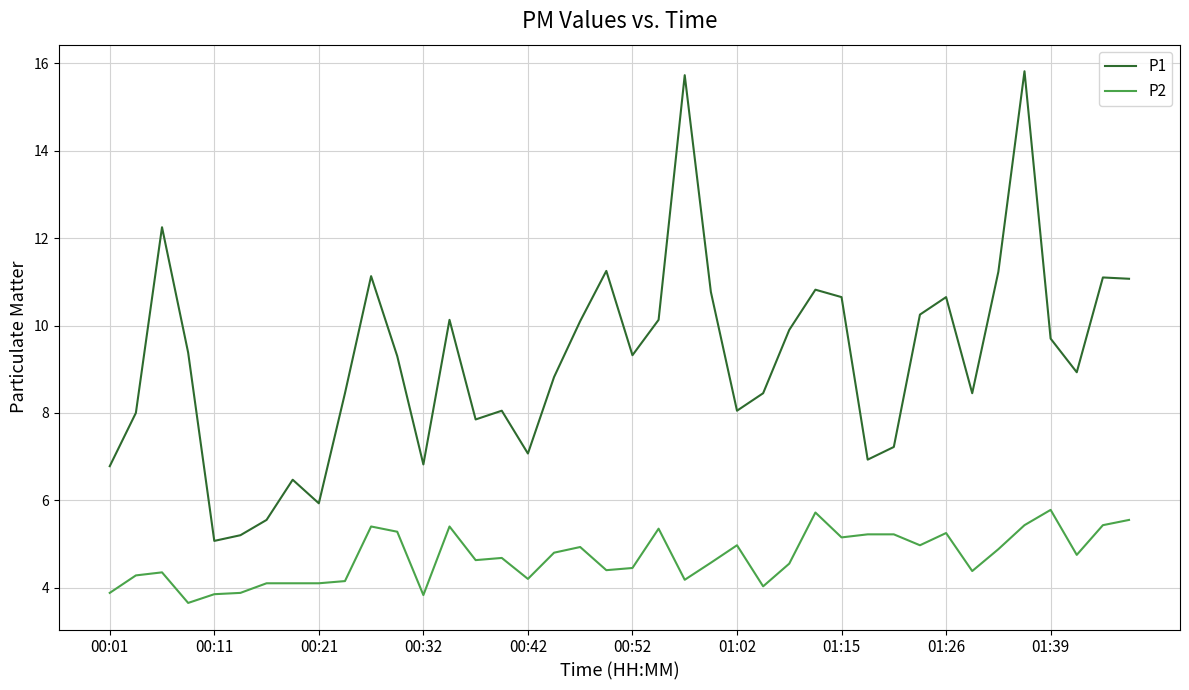

Which series has the widest spread of values?

P1